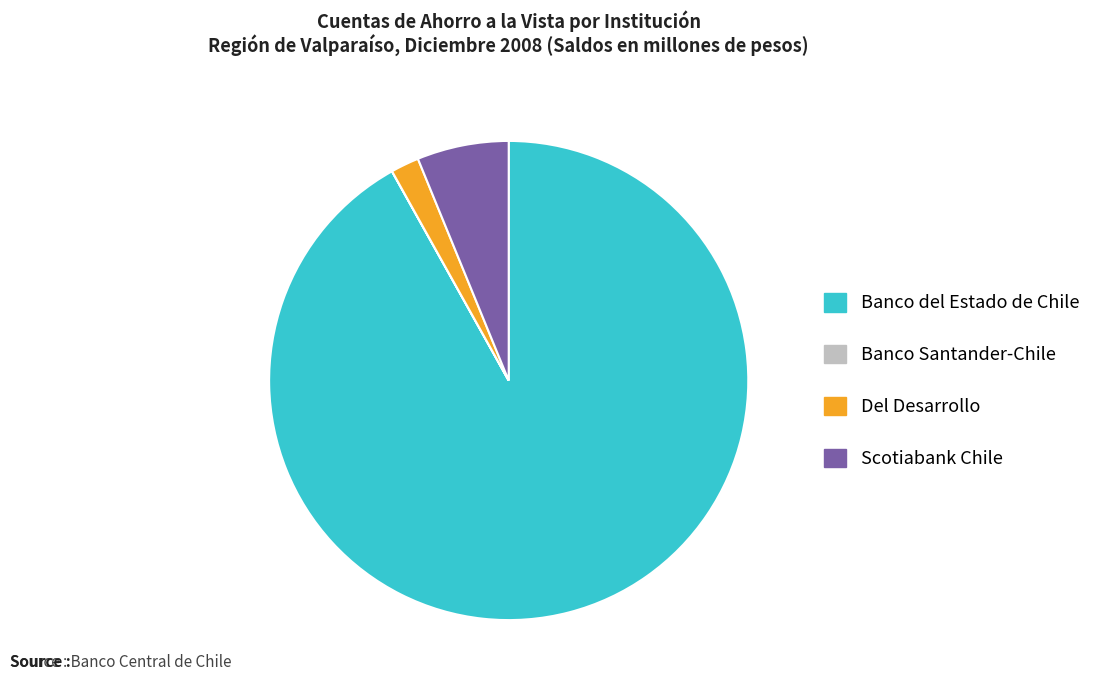

Which category has the biggest portion of the pie?

Banco del Estado de Chile